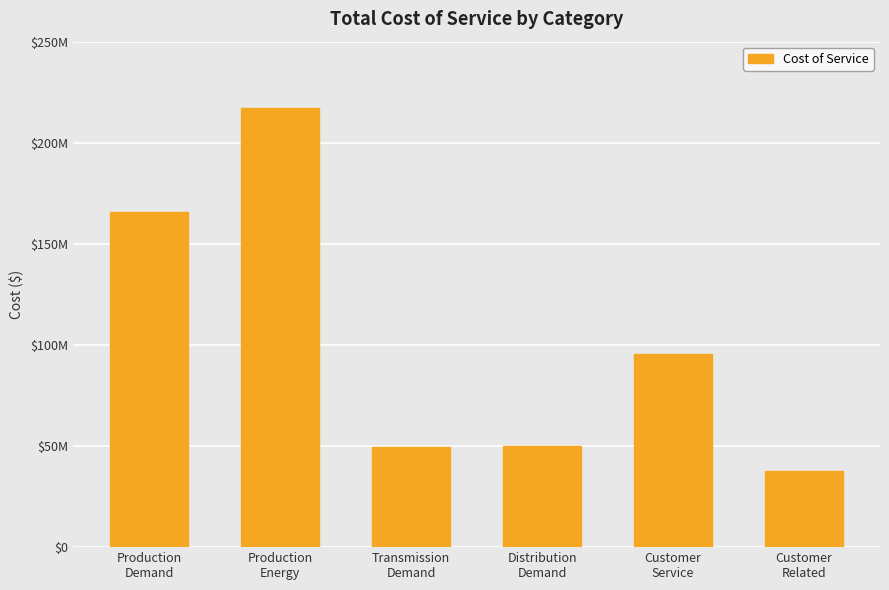

True or false: the data shows 86111055.7 at Transmission
Demand.

False